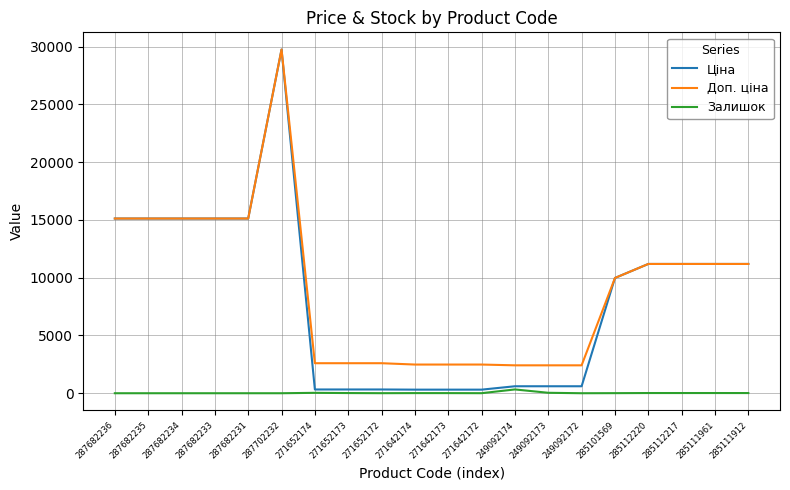

Which series has the largest total across all categories?

Доп. ціна